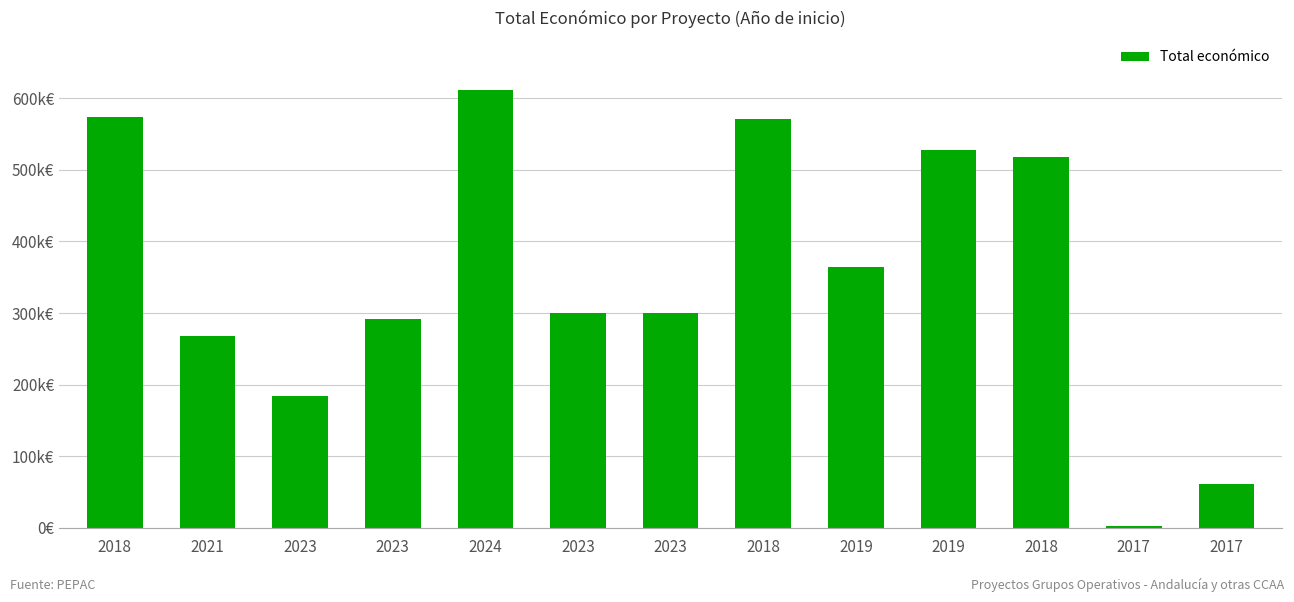

Does the chart contain any negative values?

No